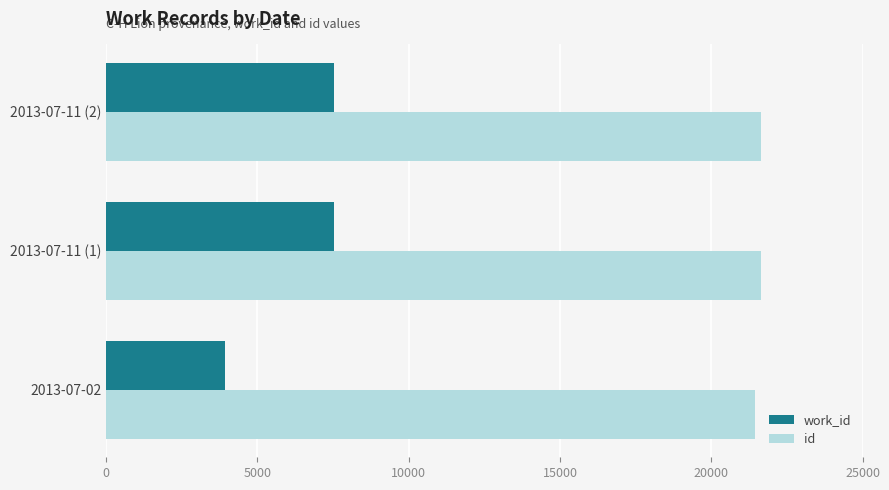

Which series has the largest total across all categories?

id